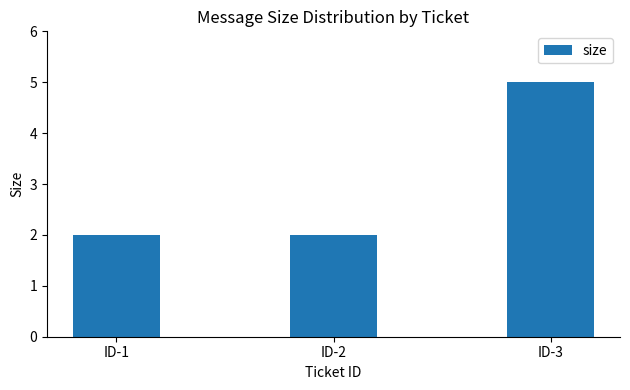

How many bars are there in total?

3